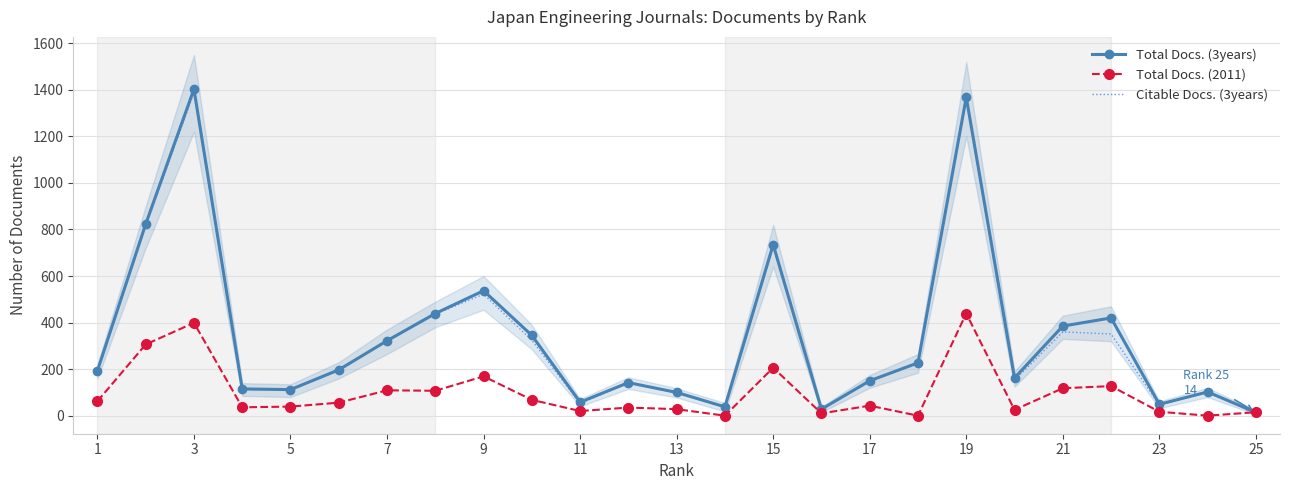

What is the greatest value displayed?

1403